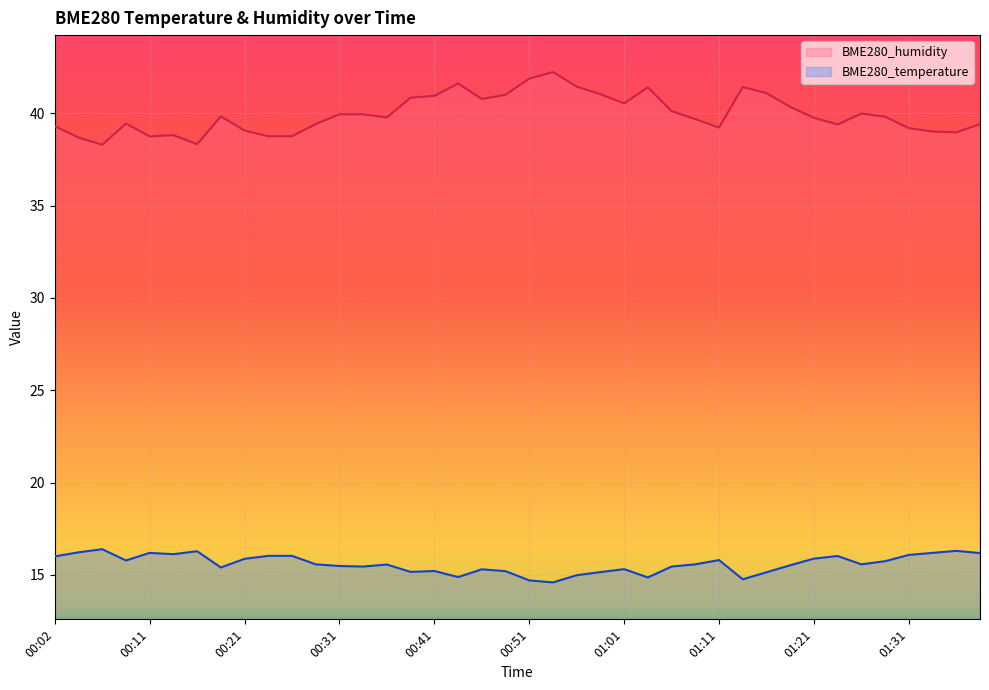

What is the value of the BME280_temperature point at the 20th from the left?

15.2